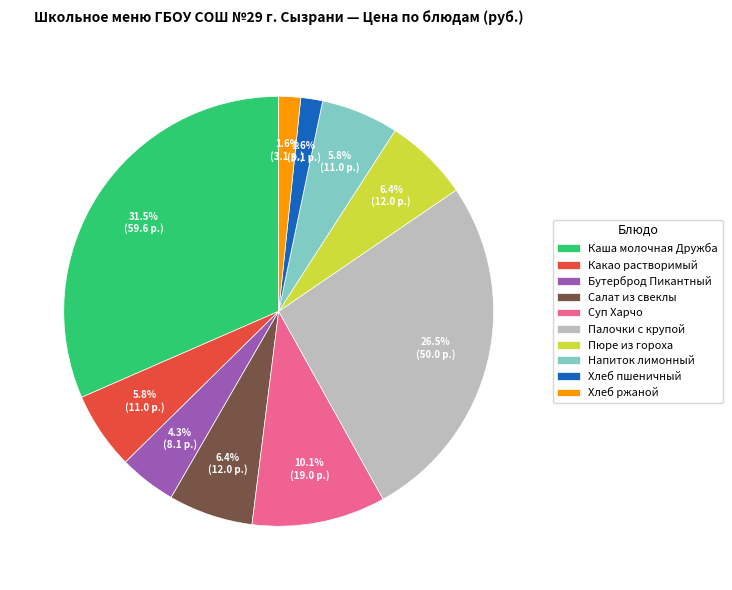

What is the largest slice in the pie chart?

Каша молочная Дружба